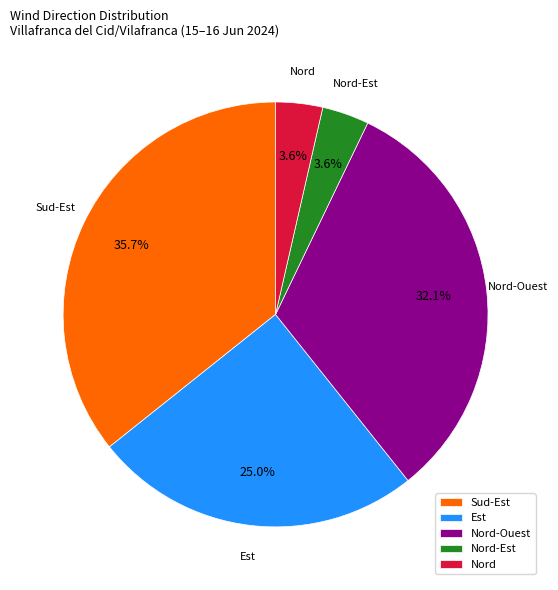

To the nearest percent, what portion does Est represent?

25%